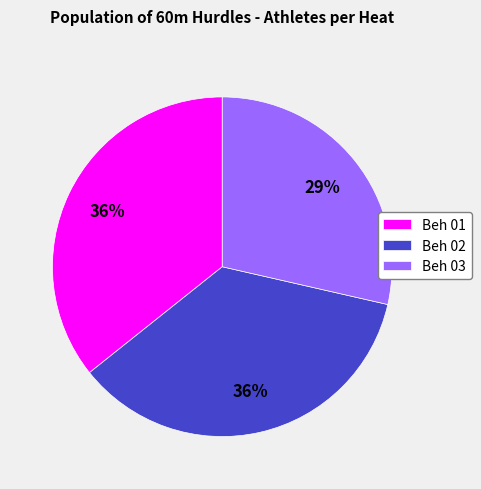

The Beh 03 slice represents 21% of the pie. True or false?

False